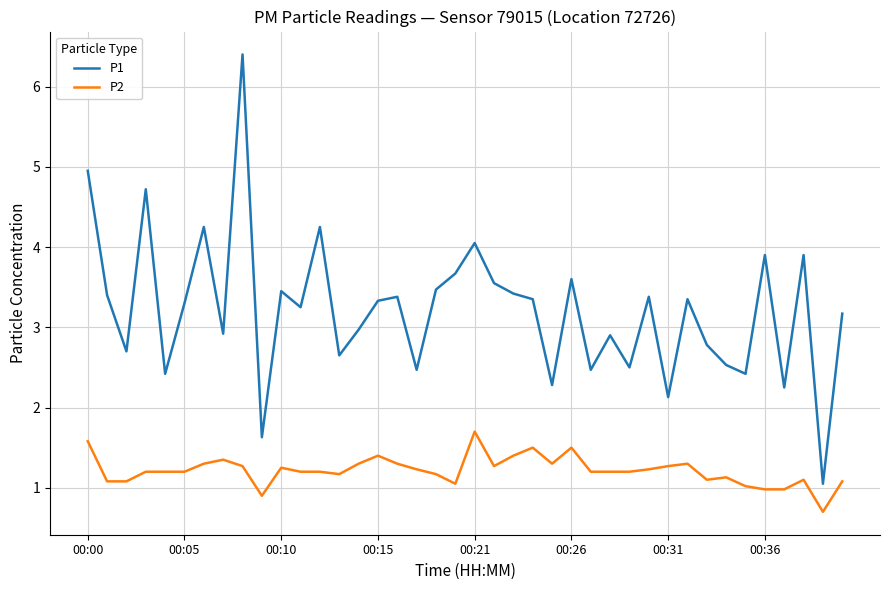

Which series has the largest range (max minus min)?

P1